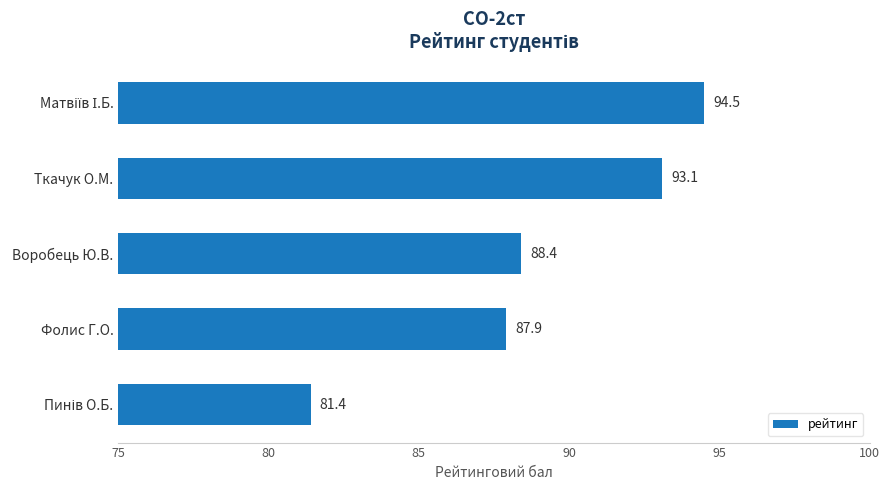

Where is the data nearest to the value 87?

Фолис Г.О.